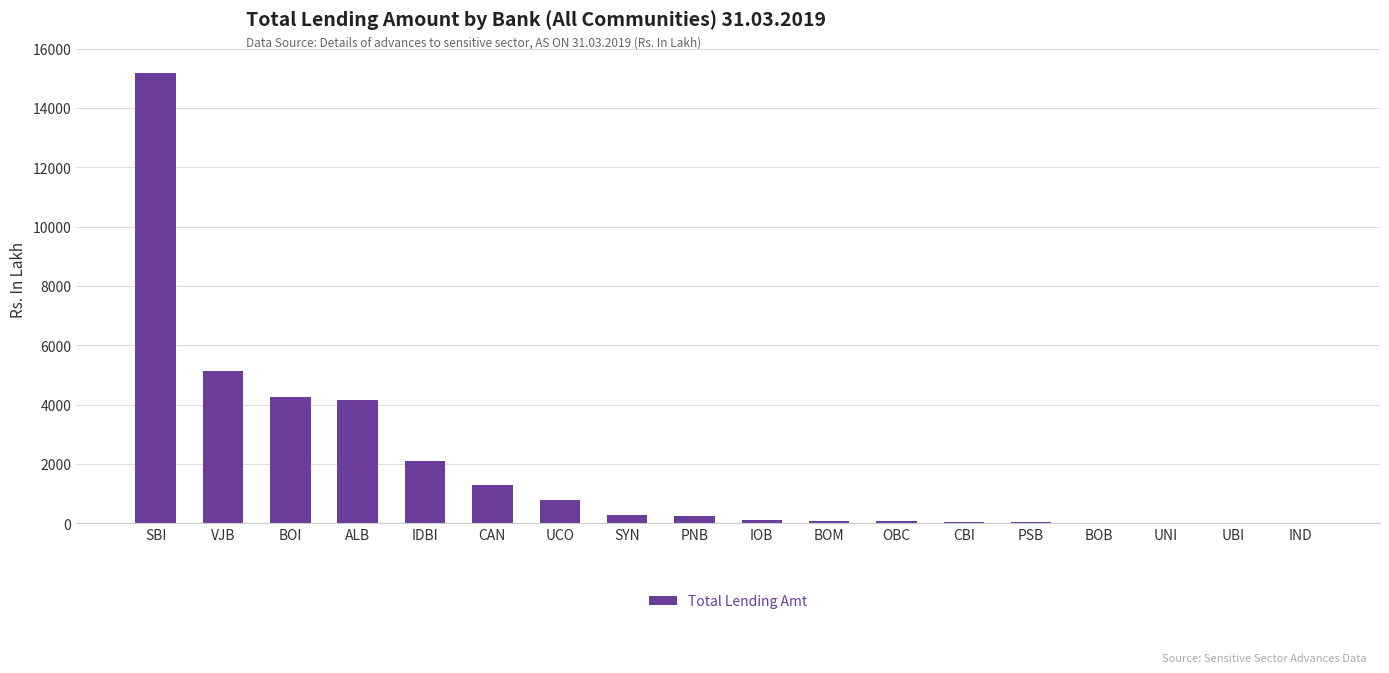

Does the chart contain stacked bars?

No